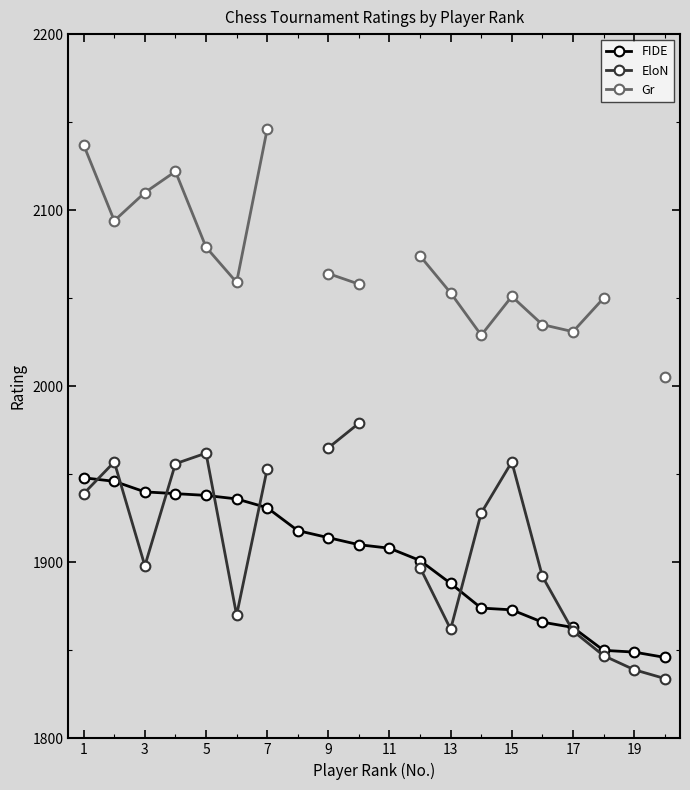

Where does the FIDE series first go above 1910?

1